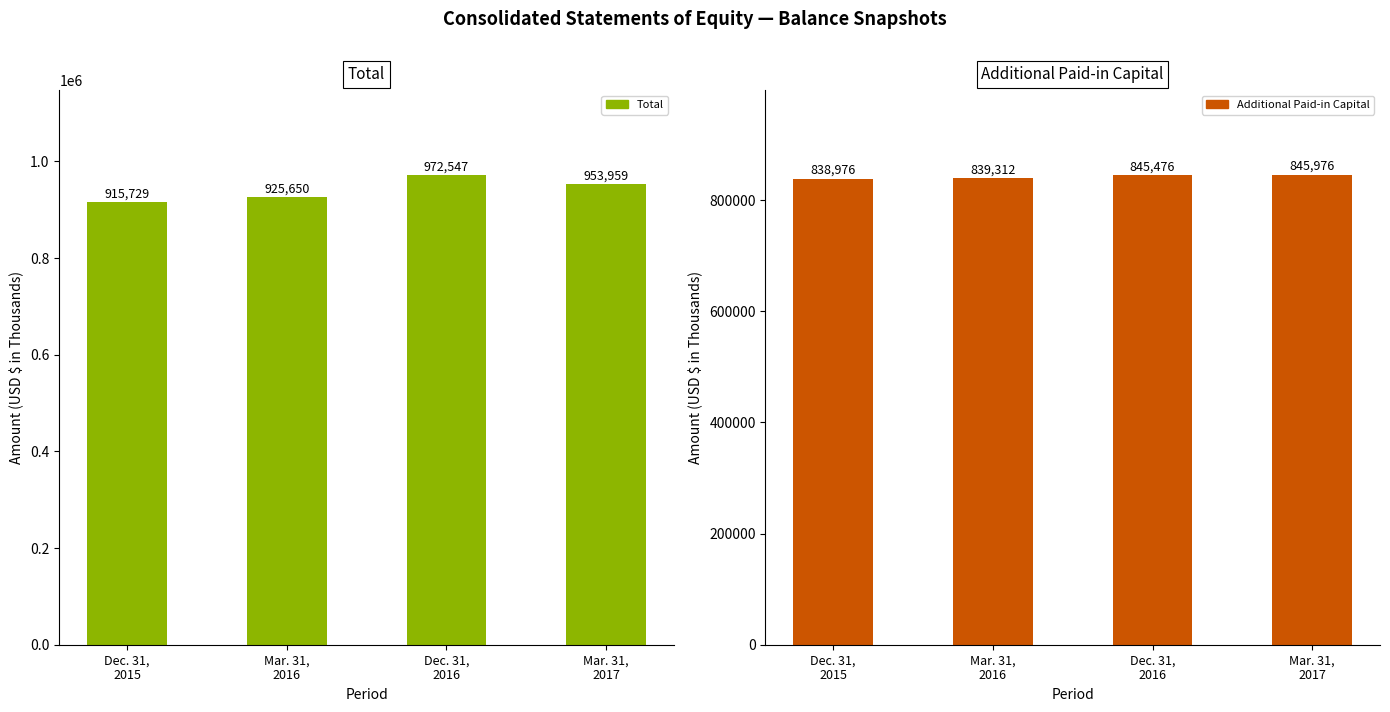

The Total series shows 502939 at Dec. 31,
2015. True or false?

False